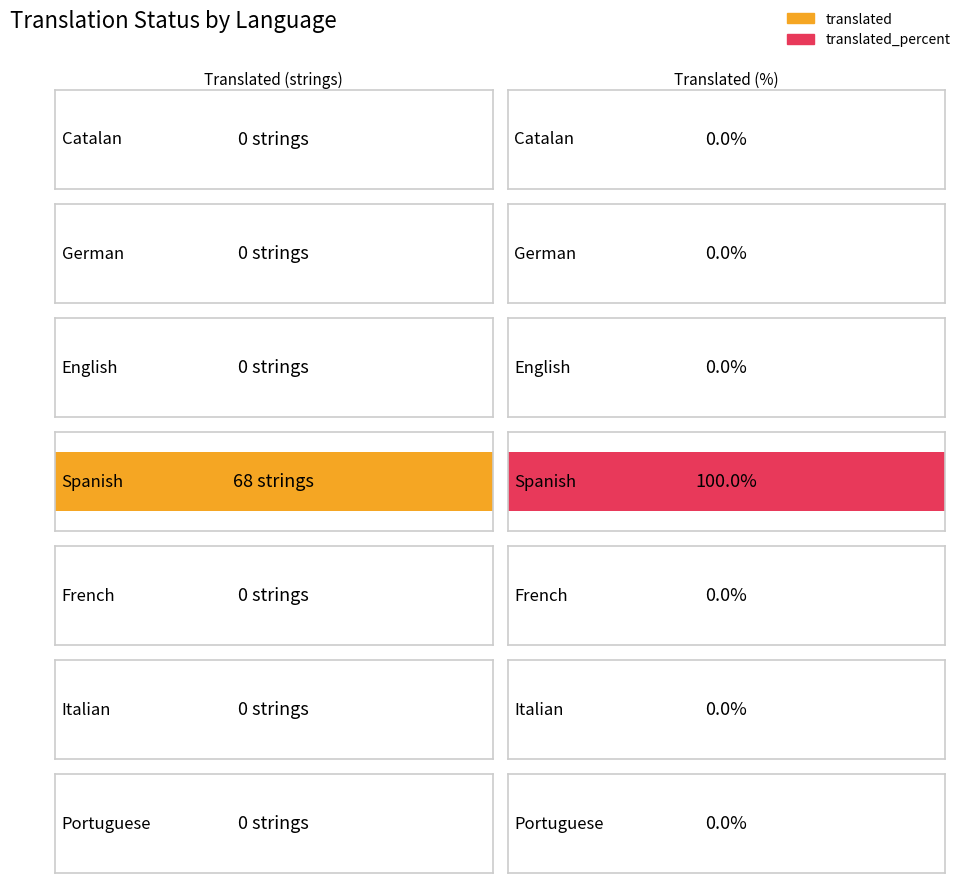

What is the sum of all translated_percent values?

100